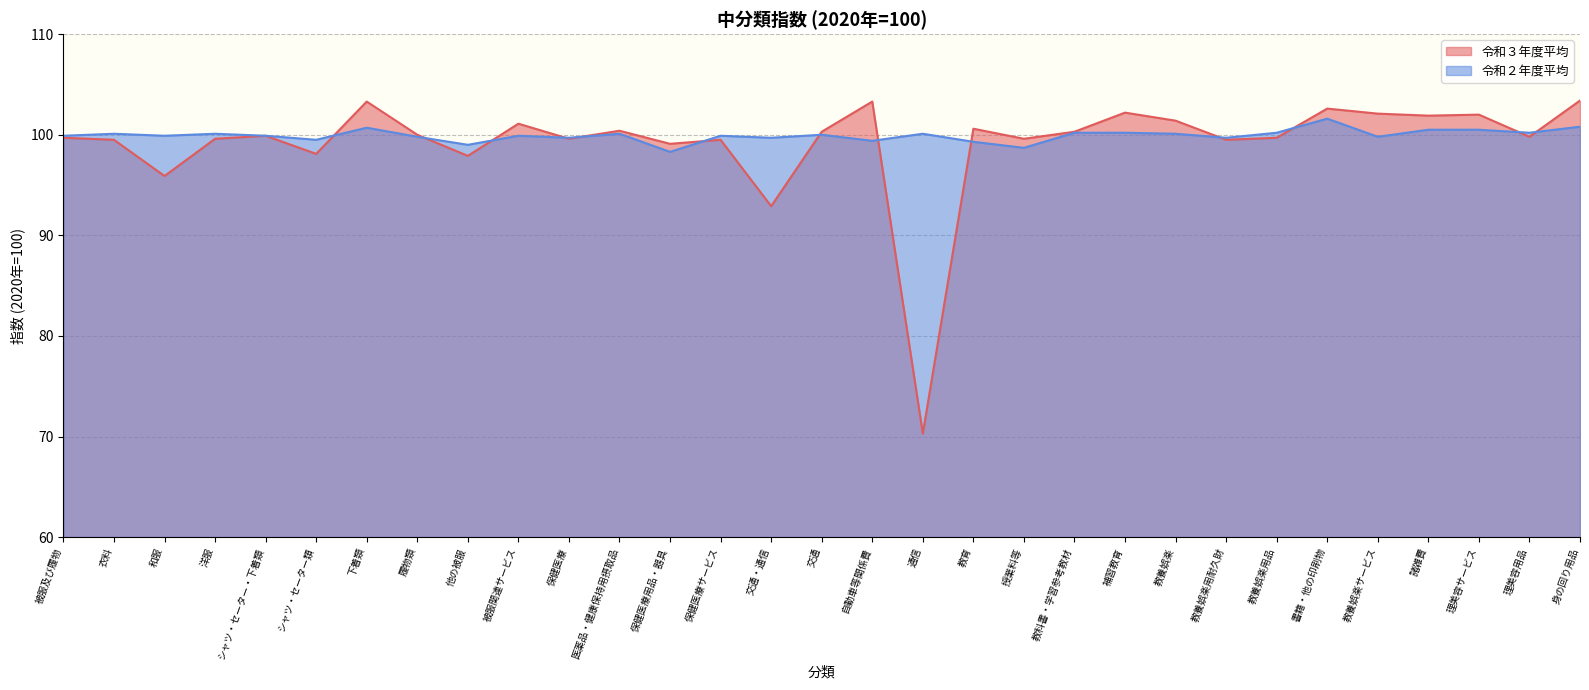

What is the approximate value of 令和３年度平均 at シャツ・セーター類?

98.1